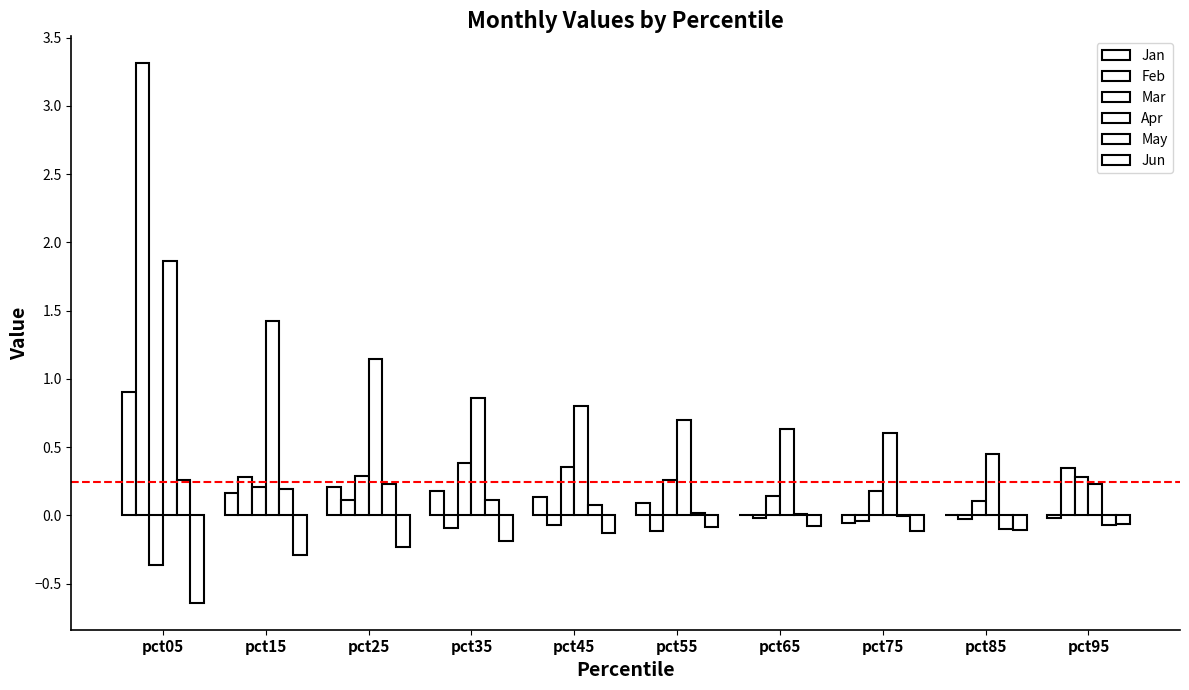

How many distinct data groups are displayed?

6